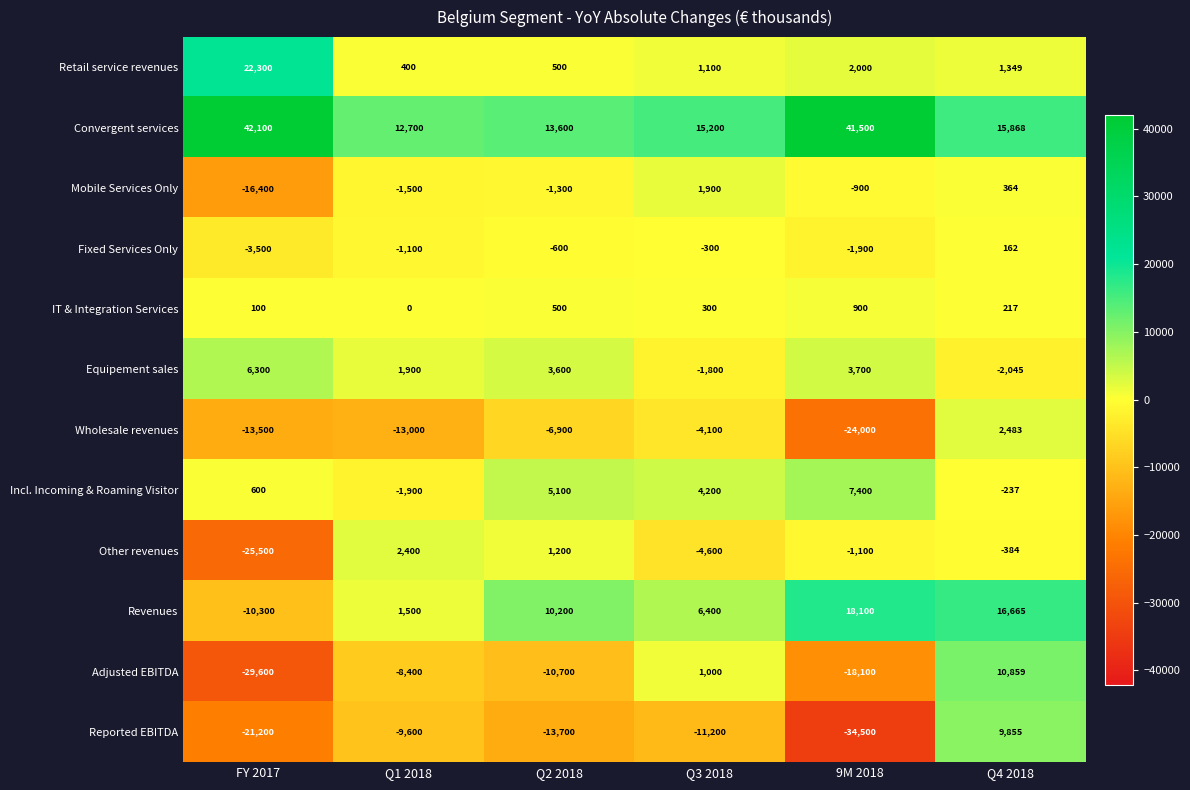

Count the number of data series in this chart.

12